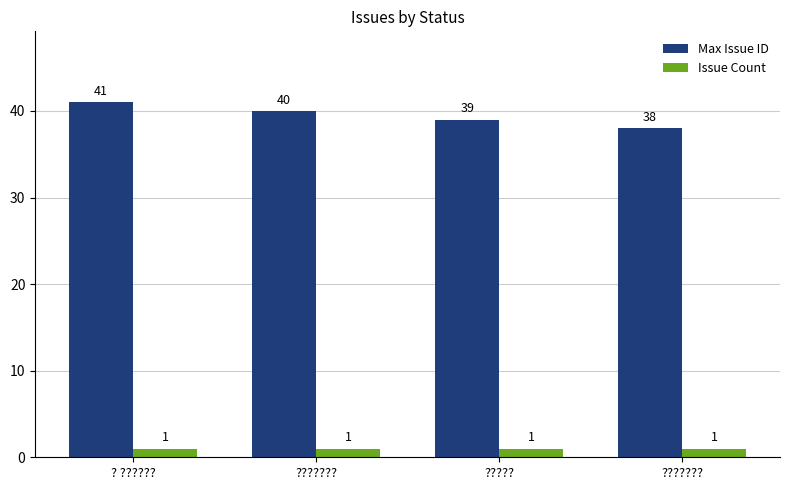

What is the total value across all series at ? ???????

42